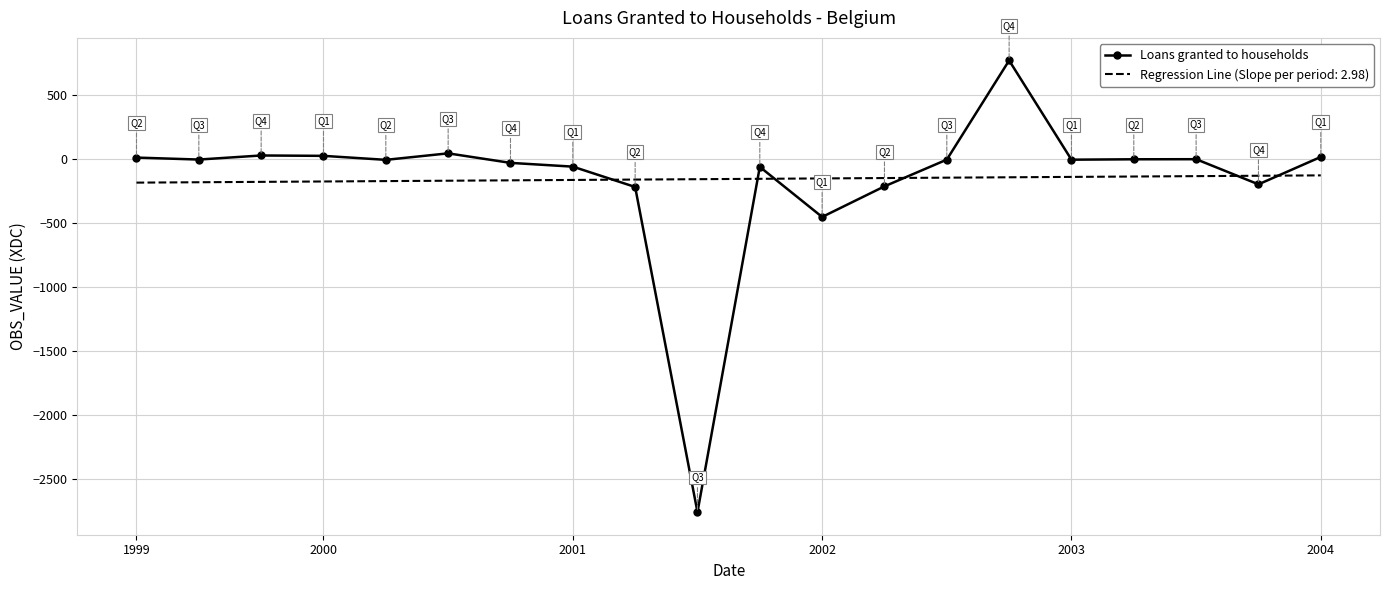

Rank the series by their maximum value, from highest to lowest.

Loans granted to households, Regression Line (Slope per period: 2.98)